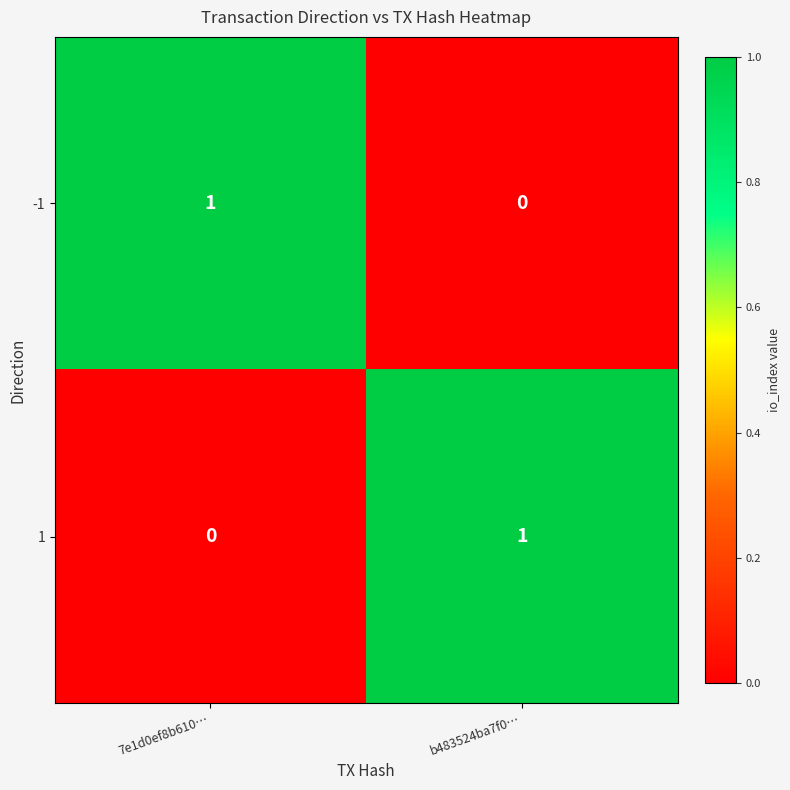

Which category has the lowest value in the -1 series?

b483524ba7f0…